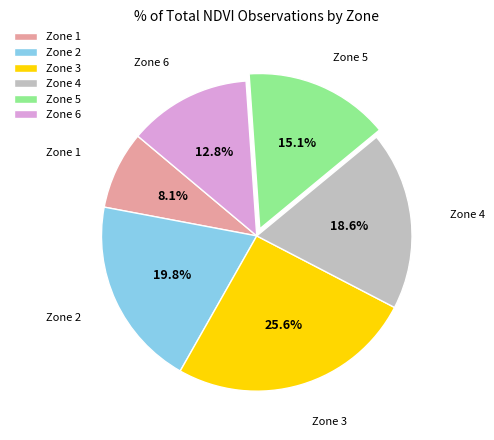

Does any single category account for the majority?

No